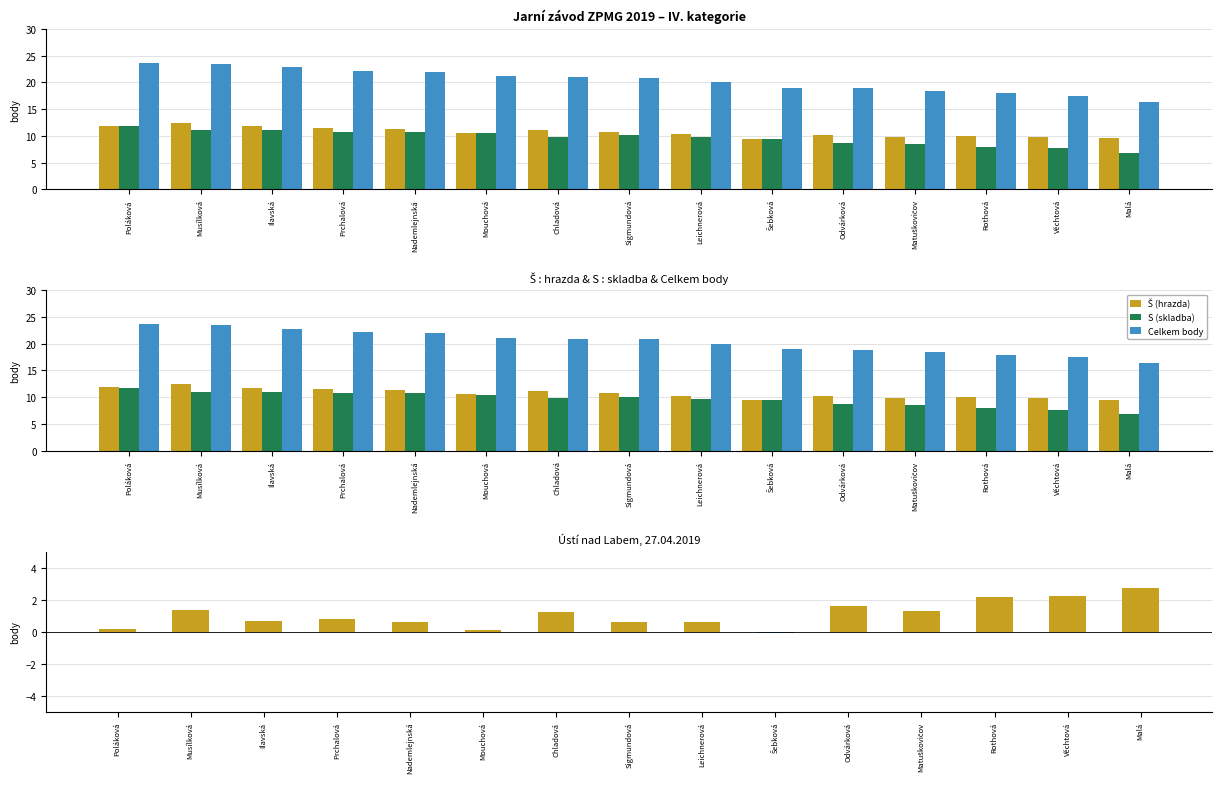

Between Odvárková and Věchtová, which series saw the biggest shift?

Celkem body